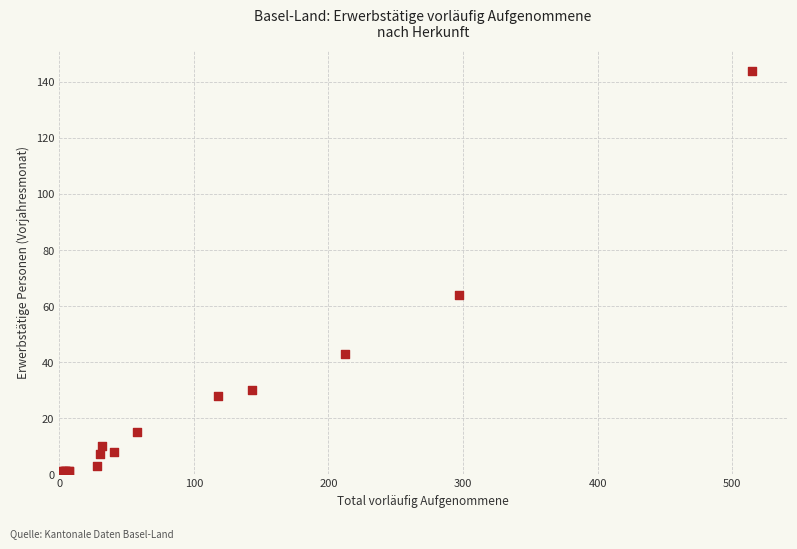

What Y value in the scatter plot is closest to 72?

64